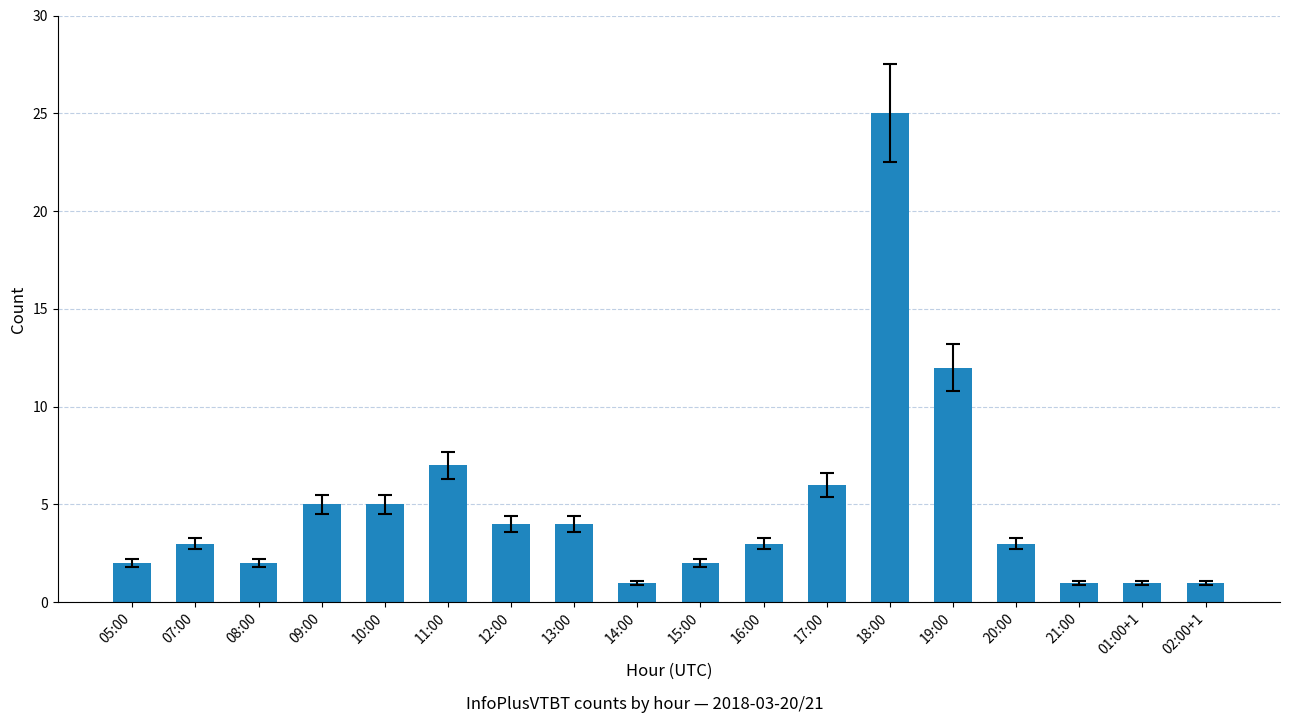

True or false: the data shows 2 at 02:00+1.

False